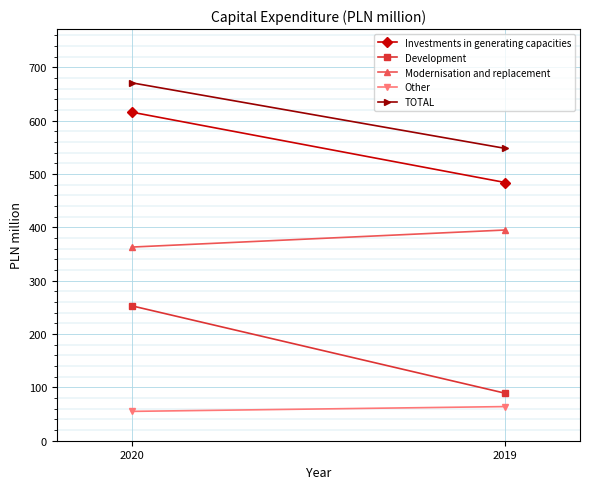

What is the value of the Other point at the 2nd from the left?

64